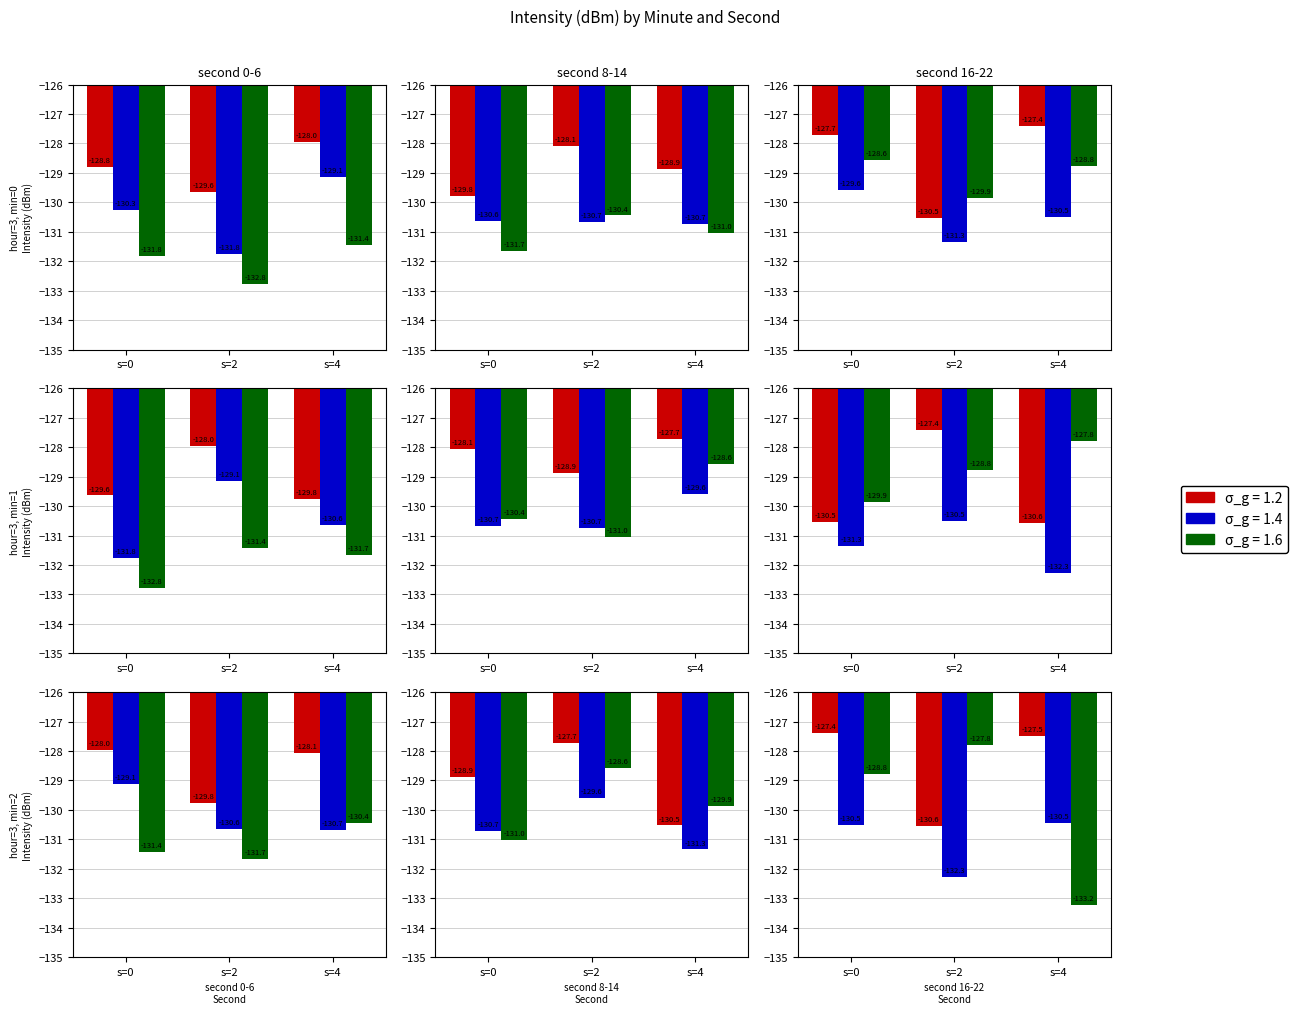

Between 4 and 14, which is larger?

4